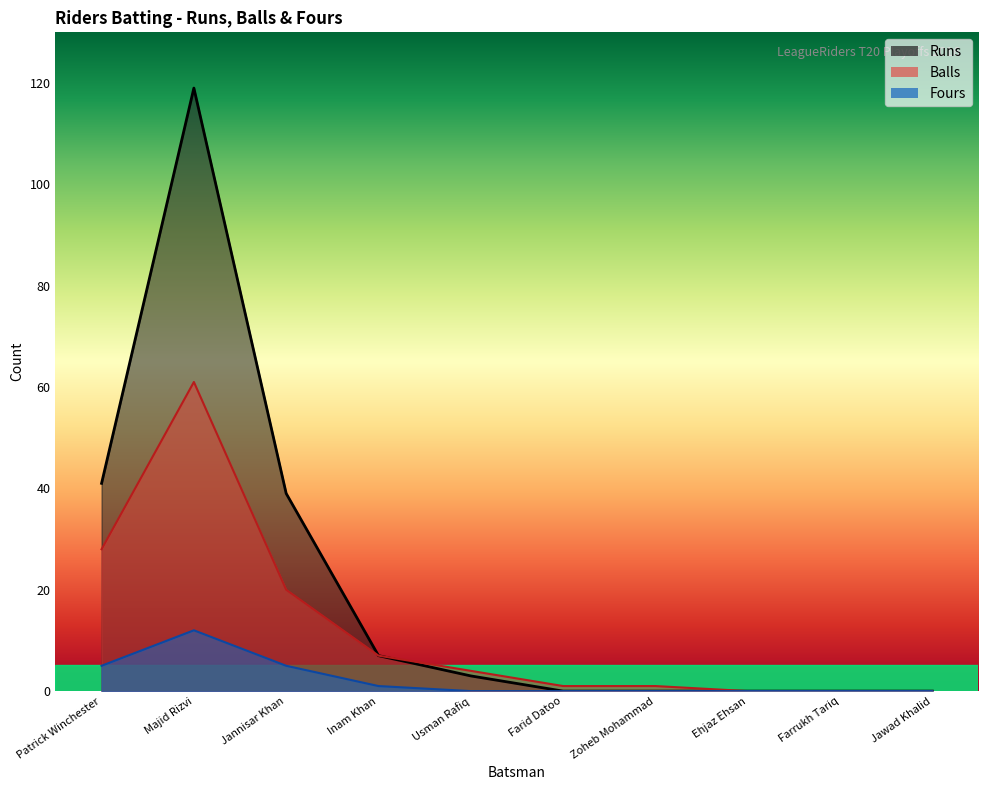

Reading left to right, list all the values displayed in this chart.

Runs: Patrick Winchester=41	Majid Rizvi=119	Jannisar Khan=39	Inam Khan=7	Usman Rafiq=3	Farid Datoo=0	Zoheb Mohammad=0	Ehjaz Ehsan=0	Farrukh Tariq=0	Jawad Khalid=0
Balls: Patrick Winchester=28	Majid Rizvi=61	Jannisar Khan=20	Inam Khan=7	Usman Rafiq=4	Farid Datoo=1	Zoheb Mohammad=1	Ehjaz Ehsan=0	Farrukh Tariq=0	Jawad Khalid=0
Fours: Patrick Winchester=5	Majid Rizvi=12	Jannisar Khan=5	Inam Khan=1	Usman Rafiq=0	Farid Datoo=0	Zoheb Mohammad=0	Ehjaz Ehsan=0	Farrukh Tariq=0	Jawad Khalid=0